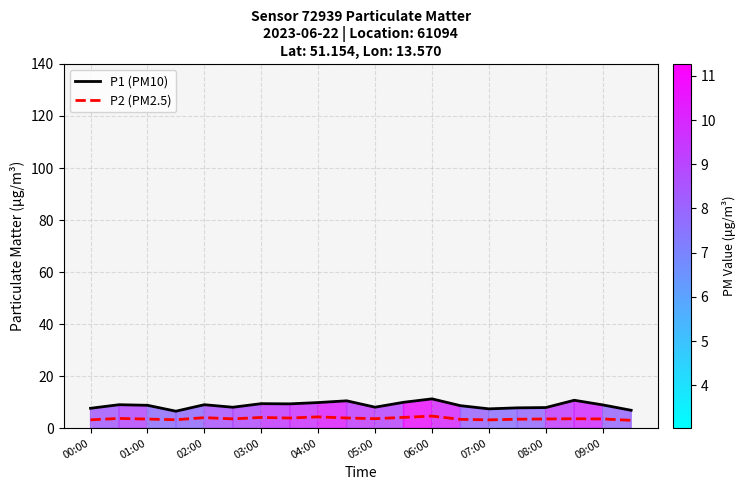

Rank the series by their maximum value, from highest to lowest.

P1 (PM10), P2 (PM2.5)